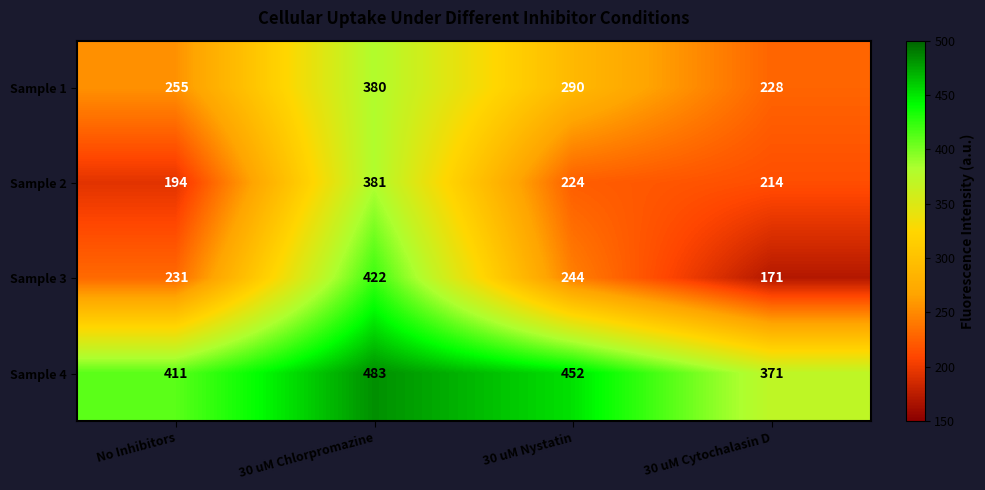

How many categories are shown in the chart?

4